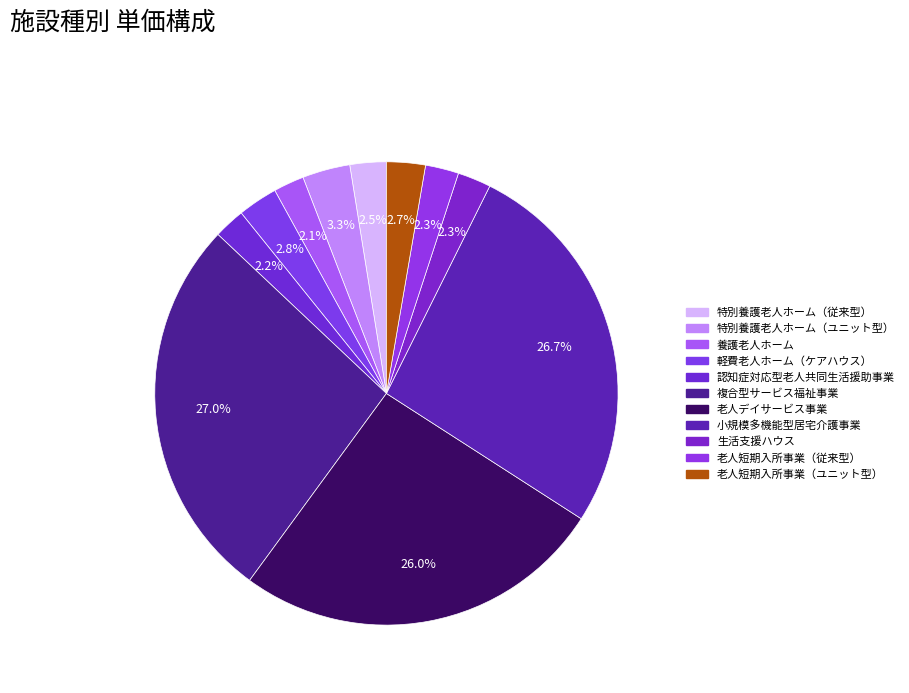

How many segments does this pie chart have?

11